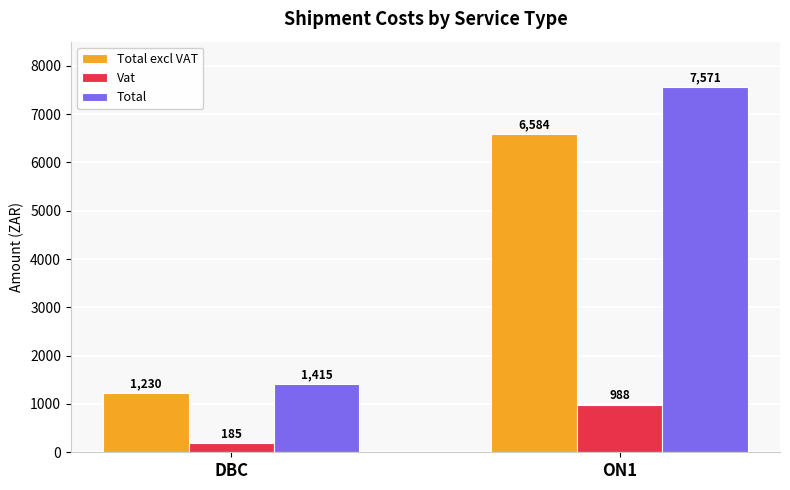

Which label corresponds to the smallest value in the chart?

DBC